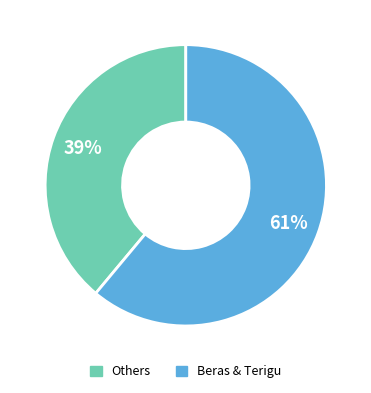

Is there any slice that represents more than half of the pie?

Yes